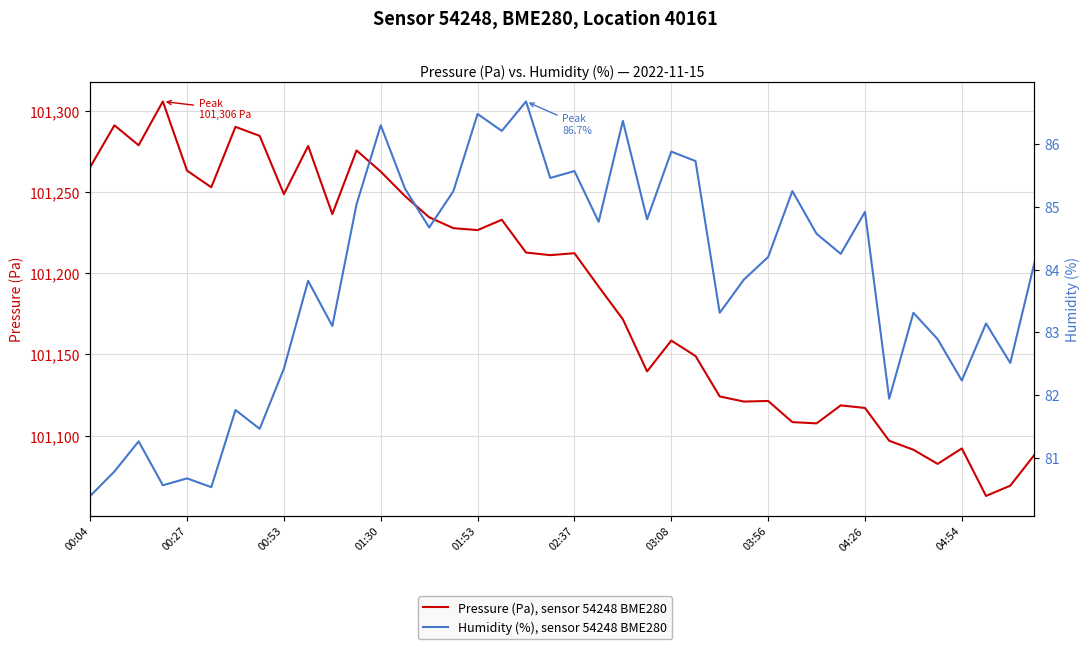

Which category has the lowest value across all series?

00:04